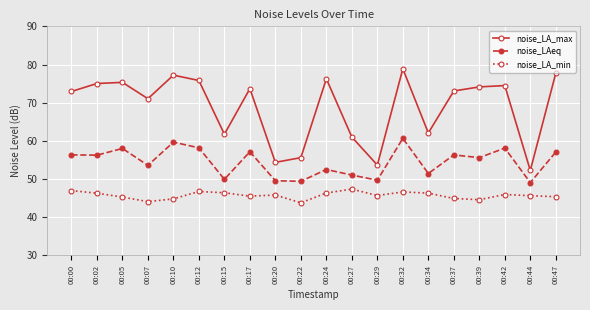

What is the smallest value displayed?

43.8